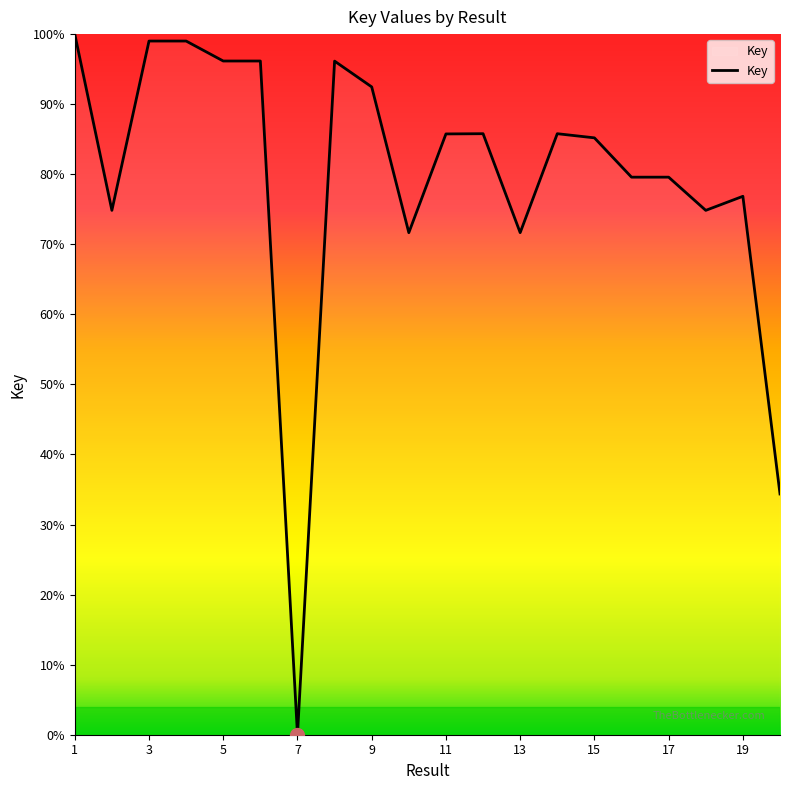

What is the greatest value displayed?

100.0